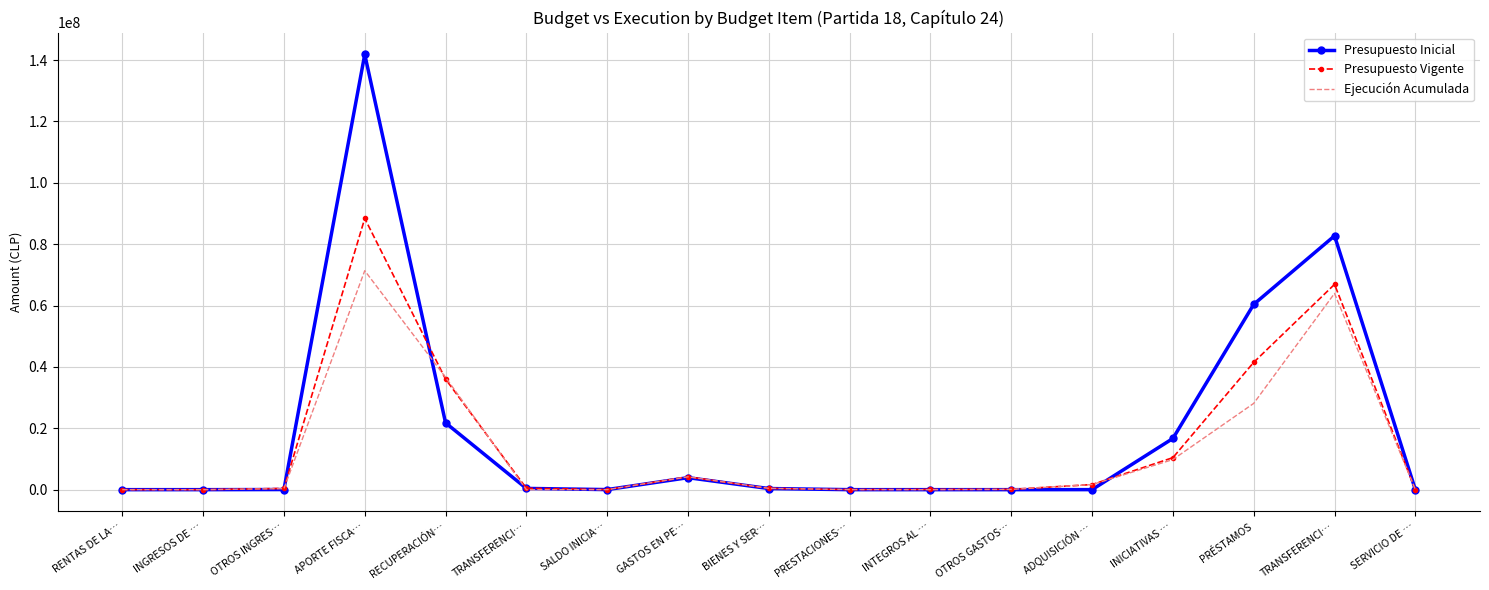

In Presupuesto Vigente, how many points are higher than both neighbors (excluding endpoints)?

3